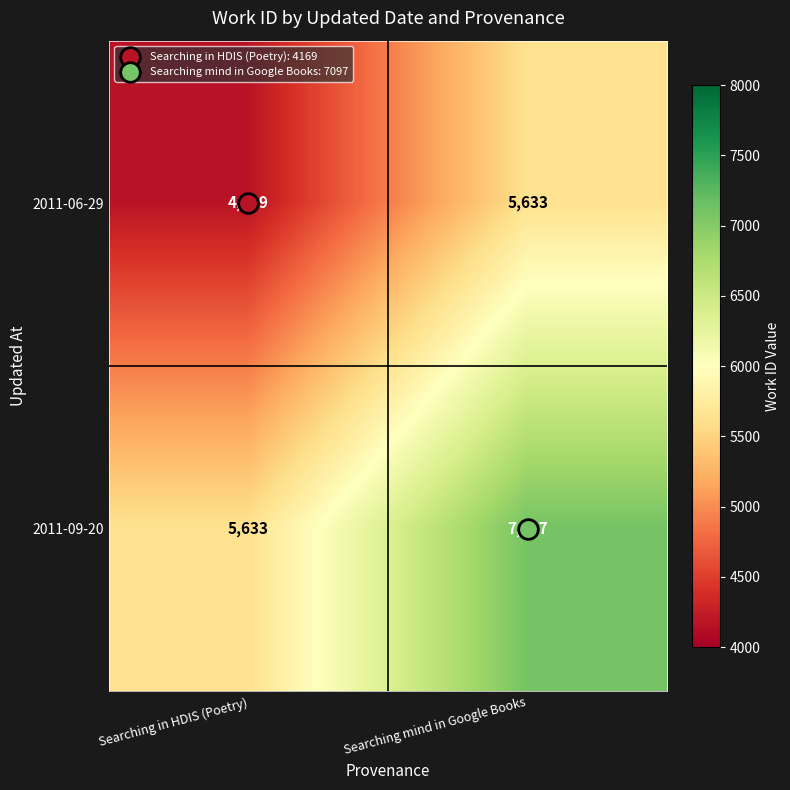

At which label is 2011-09-20 closest to 6365?

Searching in HDIS (Poetry)